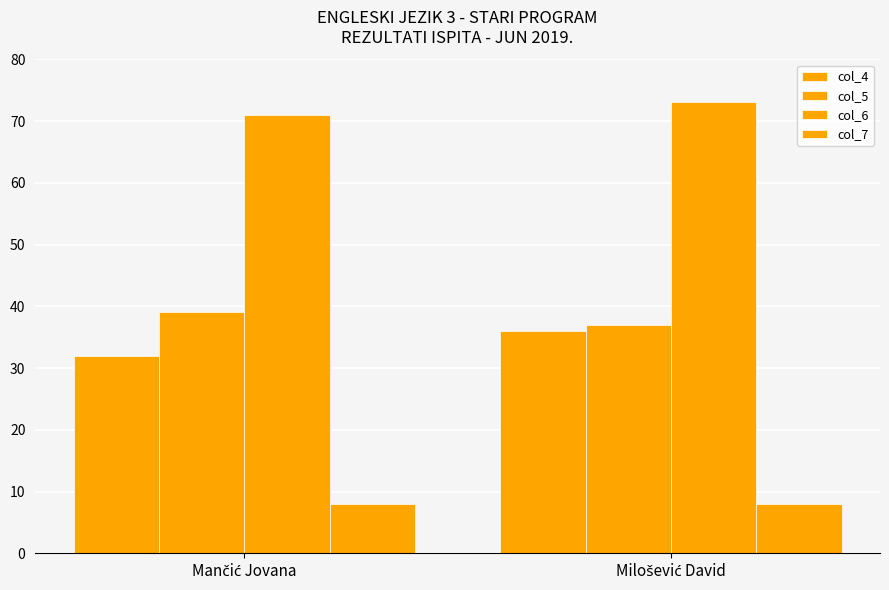

True or false: col_5 has a value of 51 at Mančić Jovana.

False